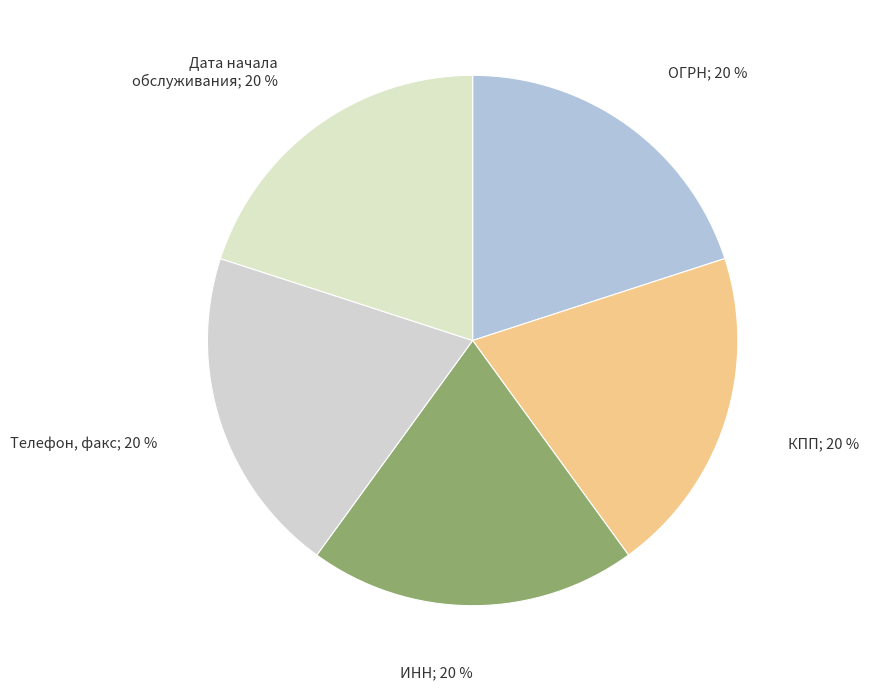

What is the largest slice in the pie chart?

ОГРН